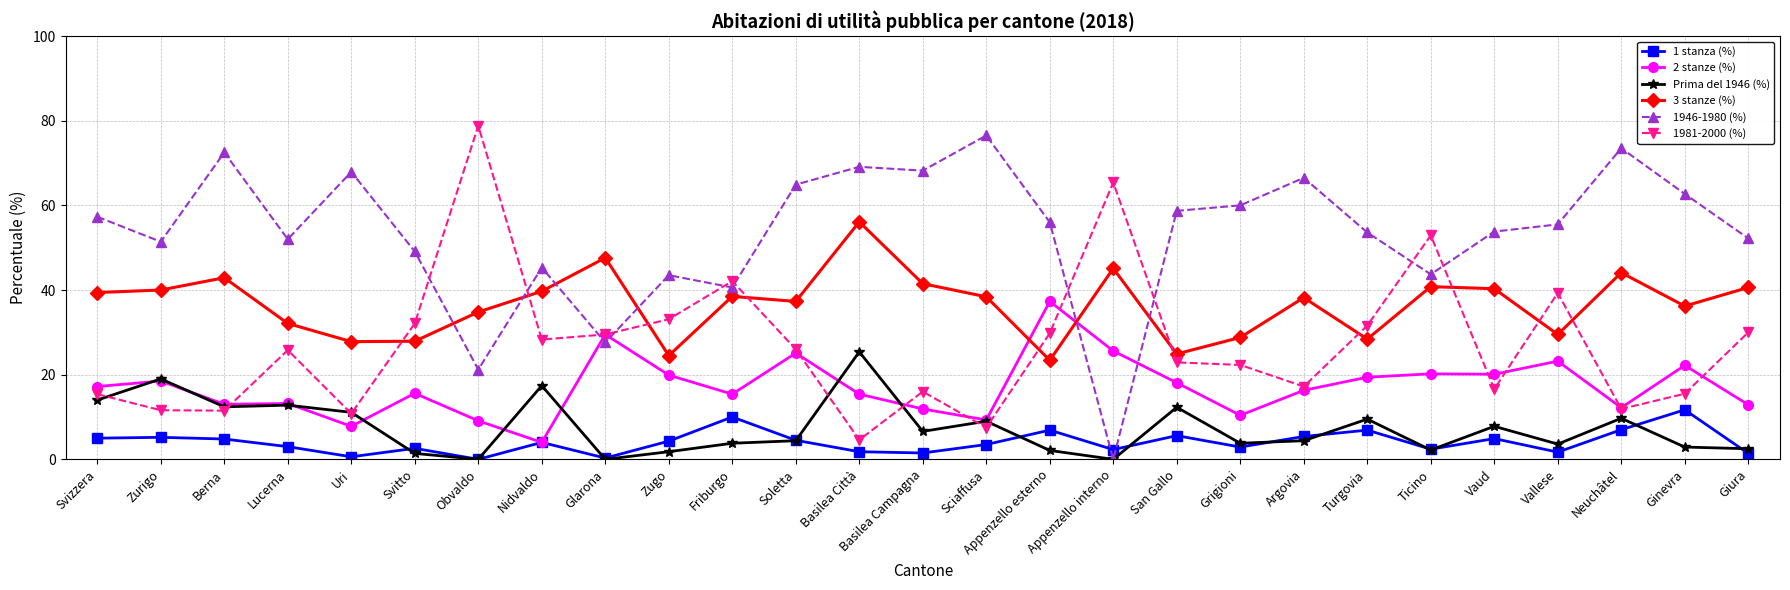

Where does the 1946-1980 (%) series first go above 55?

Svizzera